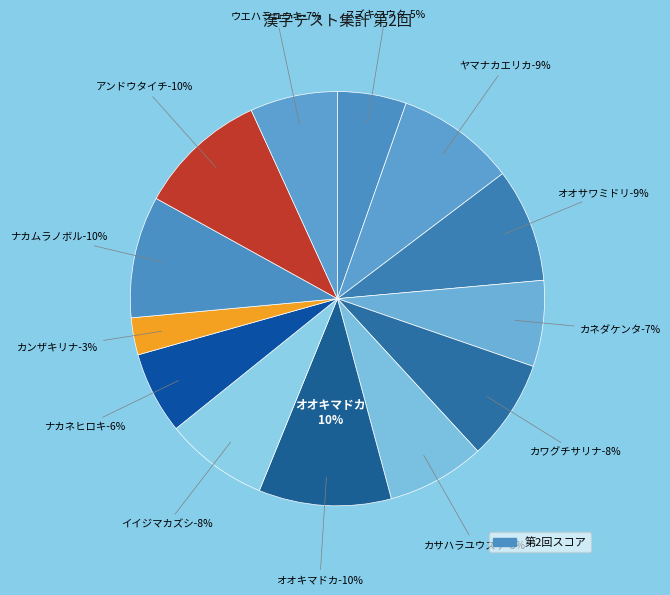

Is アンドウタイチ the majority of the pie?

No